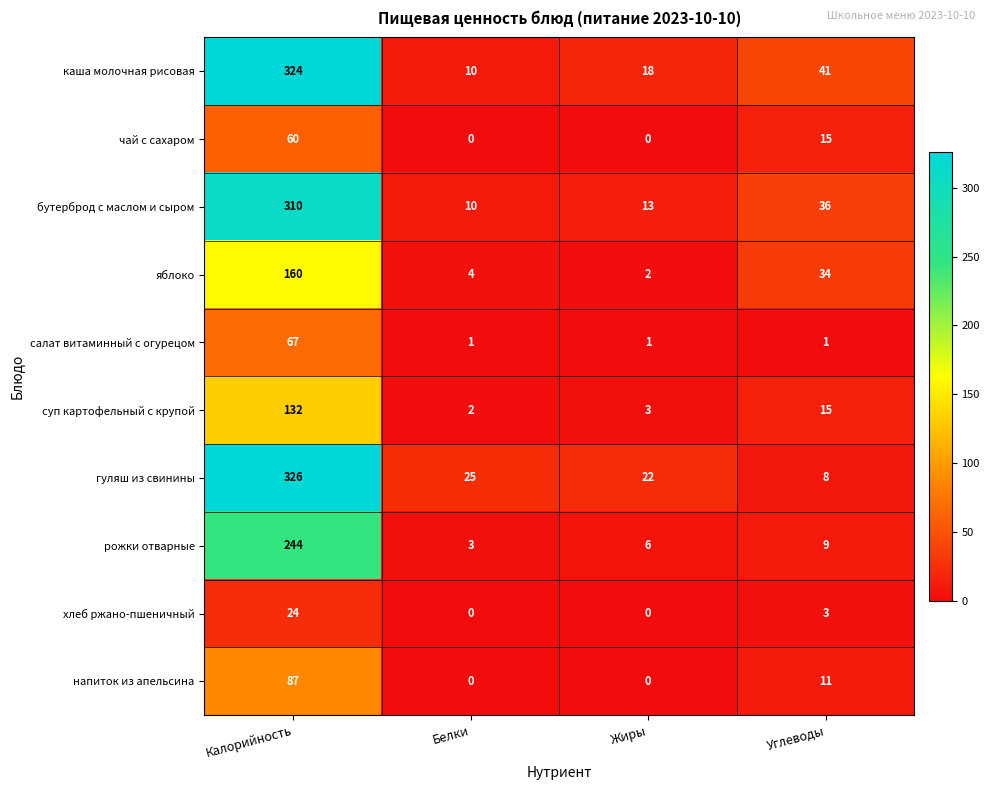

What is the sum of the каша молочная рисовая values at Белки and Углеводы?

51